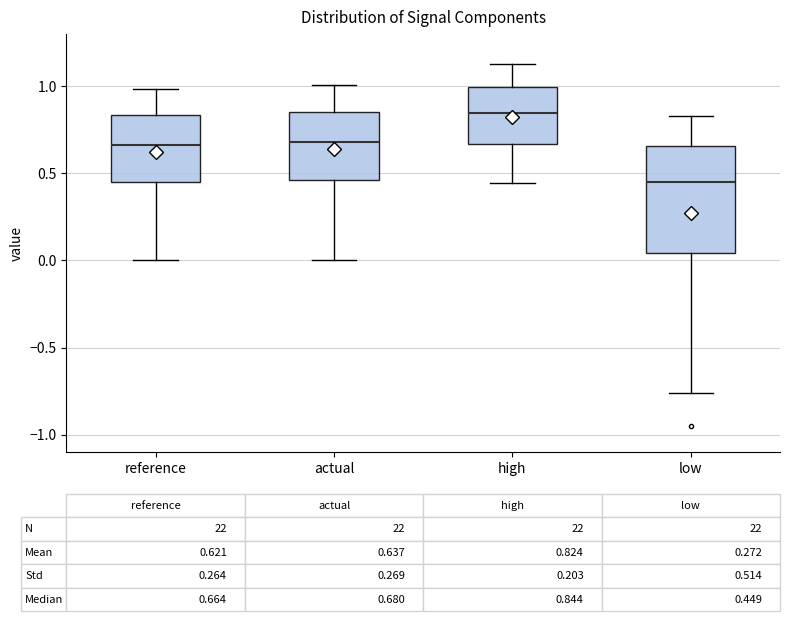

Comparing the boxes themselves (not the whiskers), which one is the tallest?

low